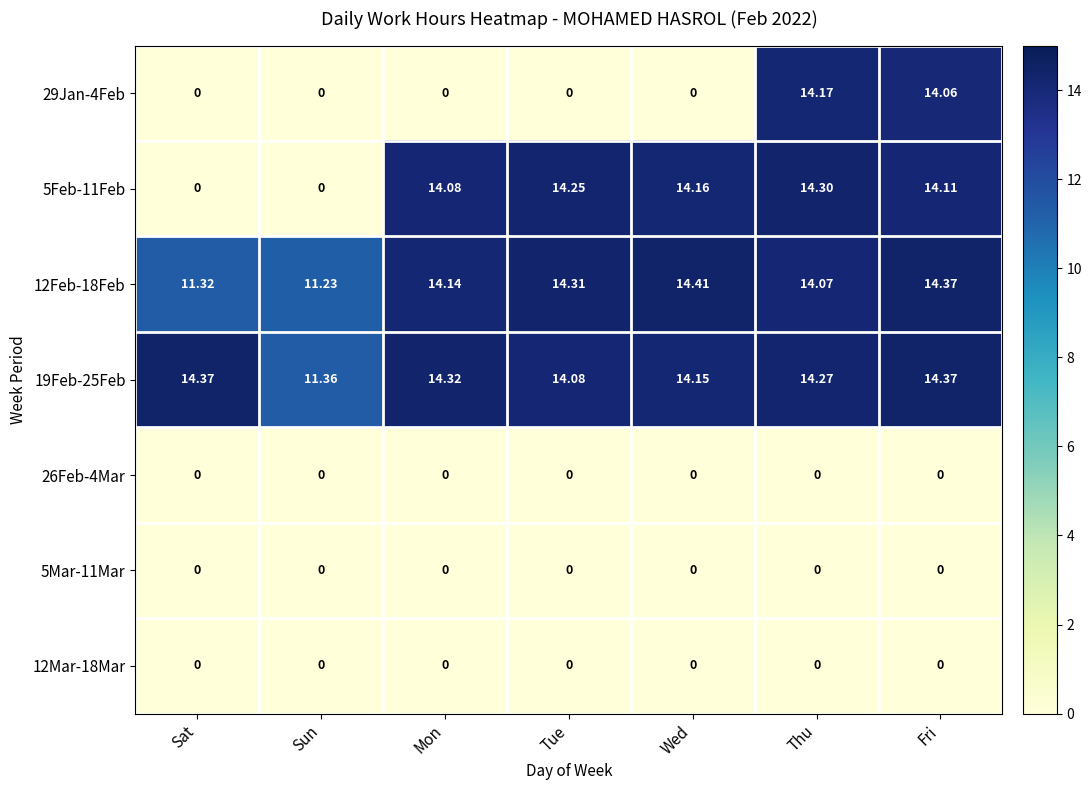

Is the value of 5Feb-11Feb at Fri greater than the value of 12Mar-18Mar at Tue?

Yes